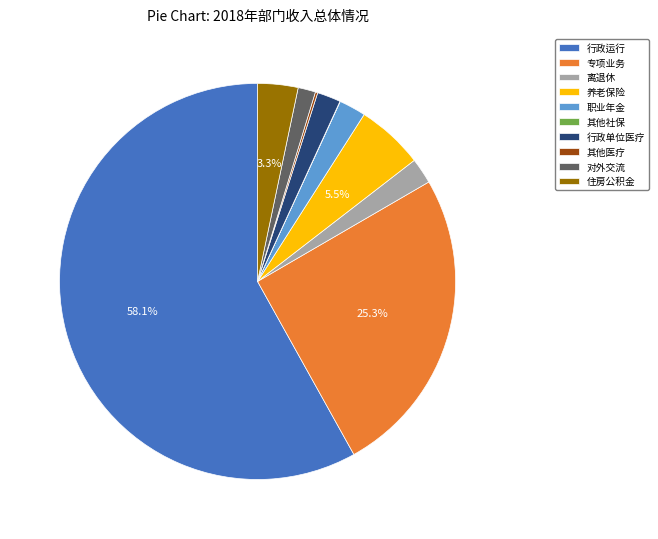

Which has a higher value, 行政单位医疗 or 养老保险?

养老保险